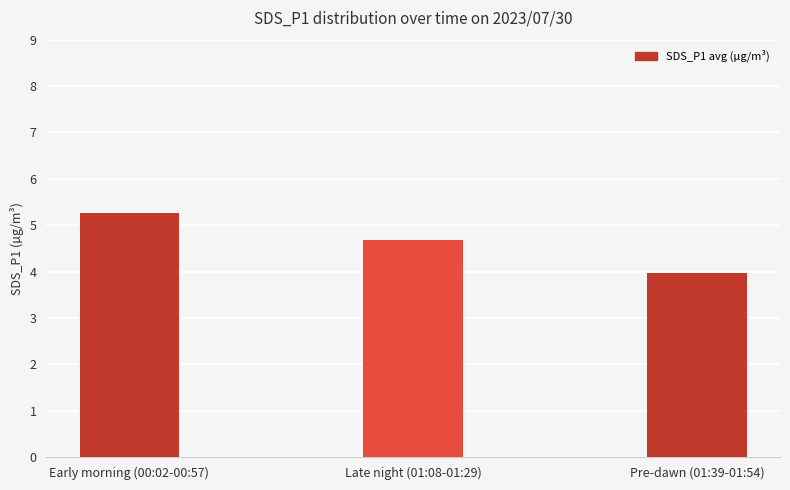

What is the change in value from Early morning (00:02-00:57) to Pre-dawn (01:39-01:54)?

-1.3